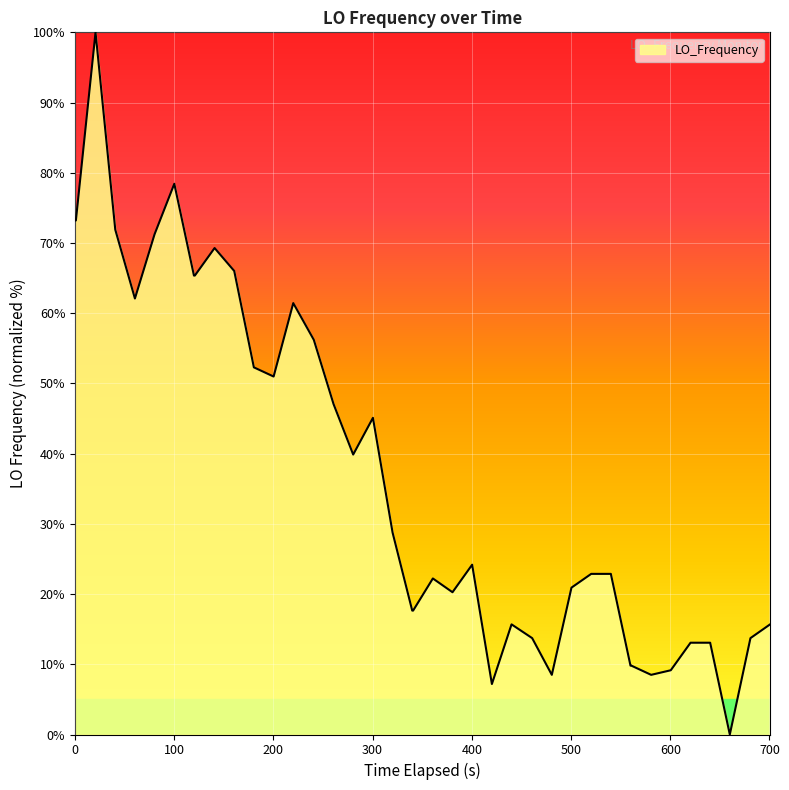

What is the greatest value displayed?

100.0